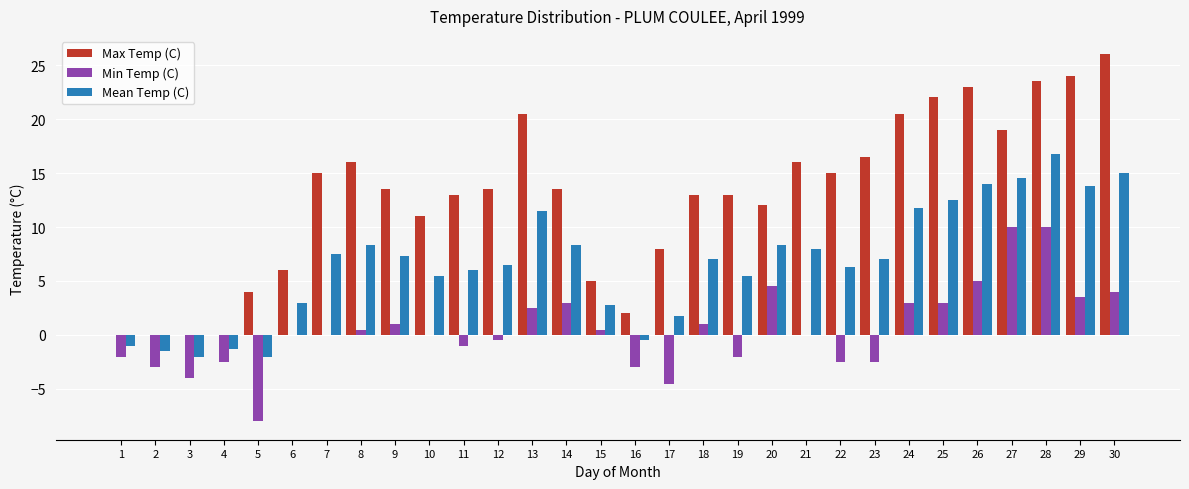

The Max Temp (C) series shows 35.5 at 24. True or false?

False